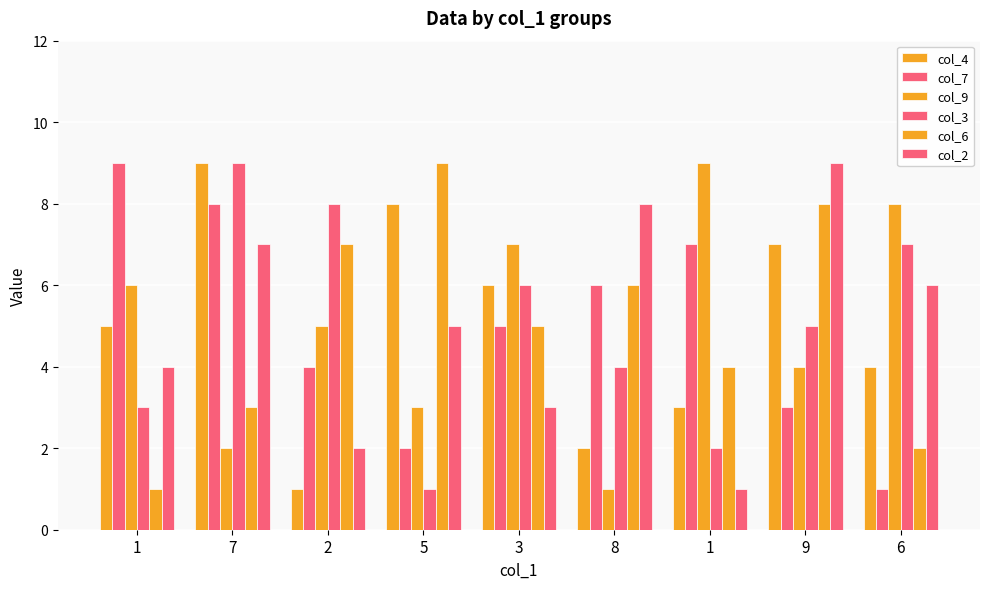

Count the number of data series in this chart.

6